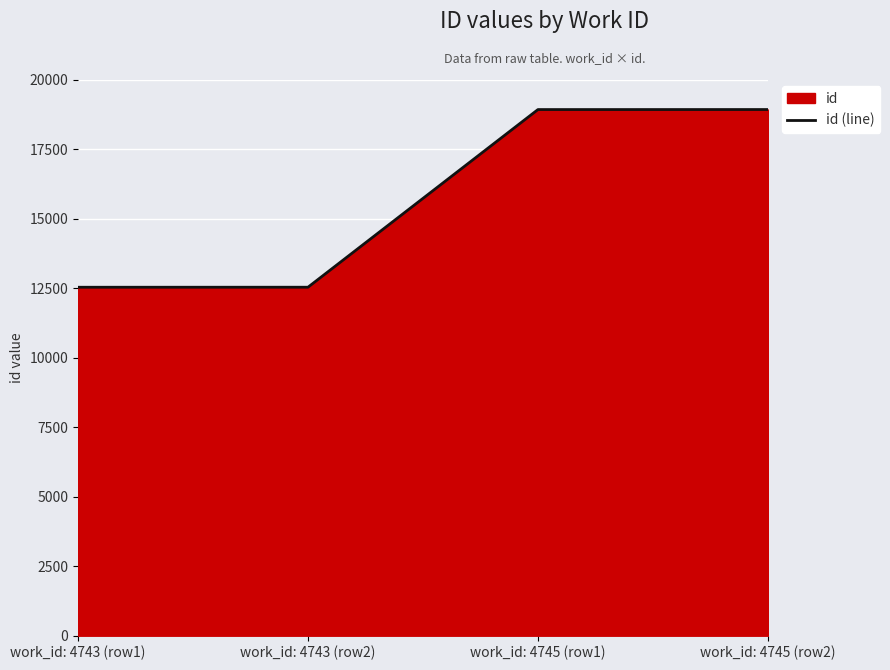

What is the difference between the maximum and second lowest values?

6389